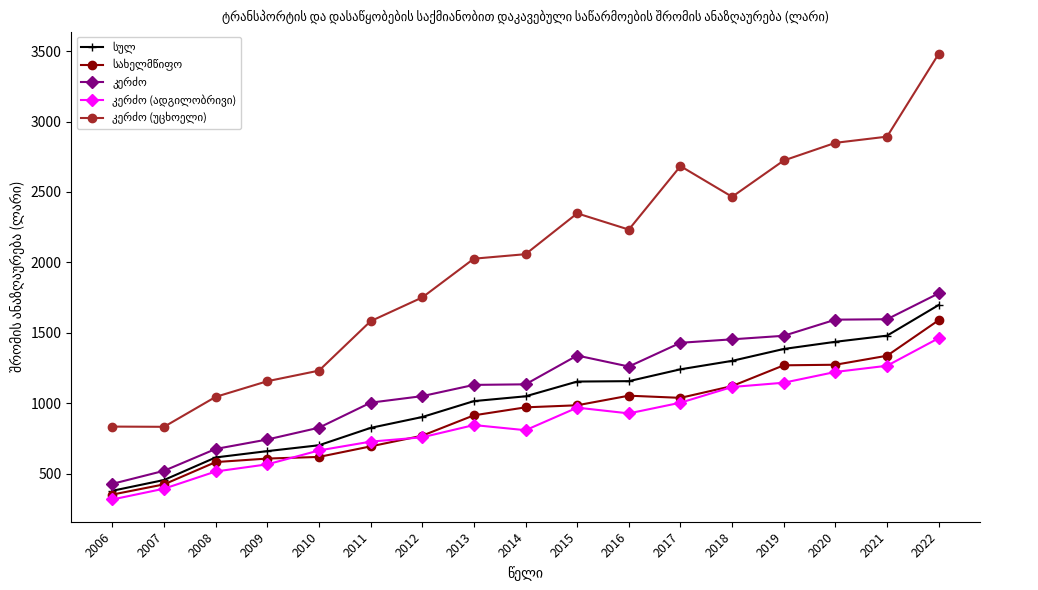

What is the difference between the highest and lowest values at 2015?

1380.2